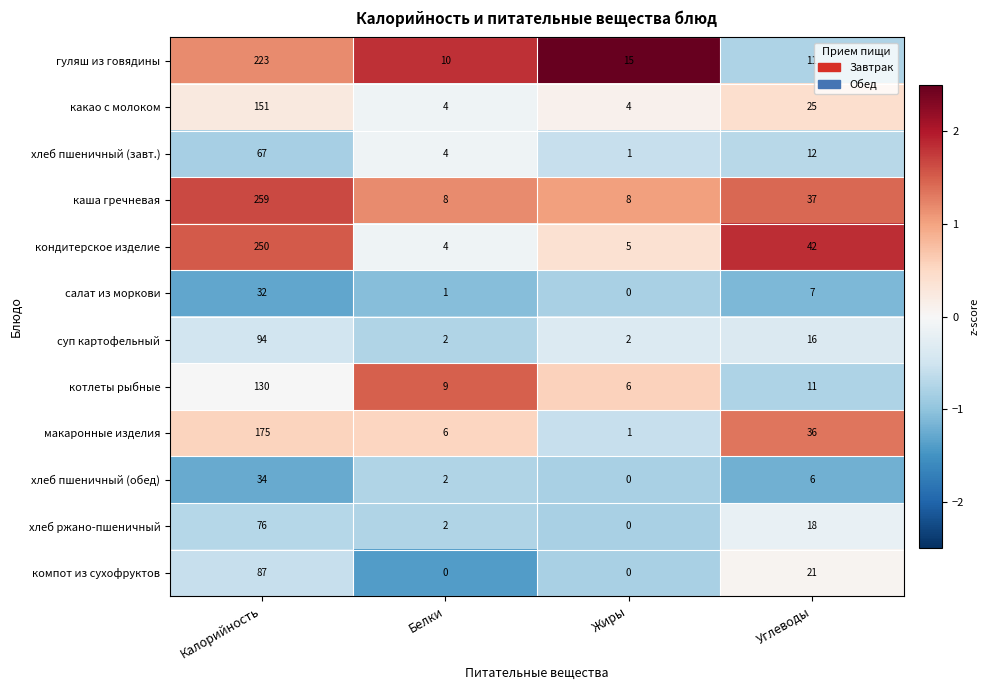

The value of гуляш из говядины at Углеводы is 6. True or false?

False